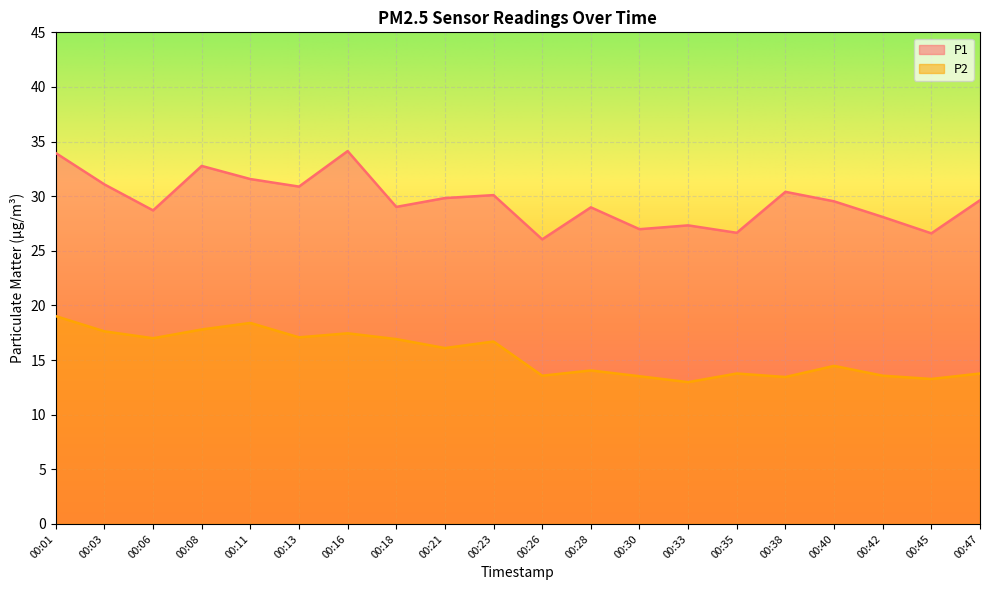

What is the approximate value of P2 at 00:13?

17.1